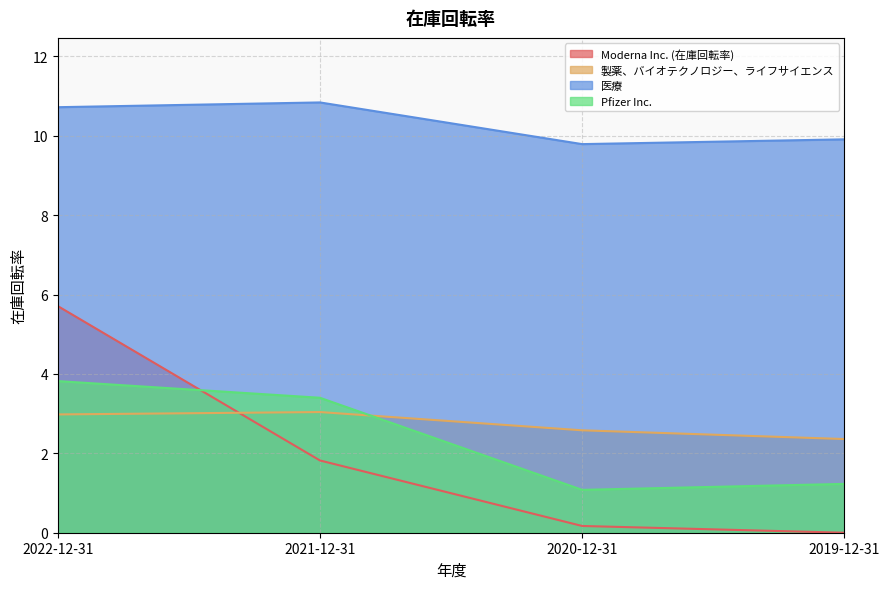

After their last crossing, which series has the higher values: 製薬、バイオテクノロジー、ライフサイエンス or Pfizer Inc.?

製薬、バイオテクノロジー、ライフサイエンス